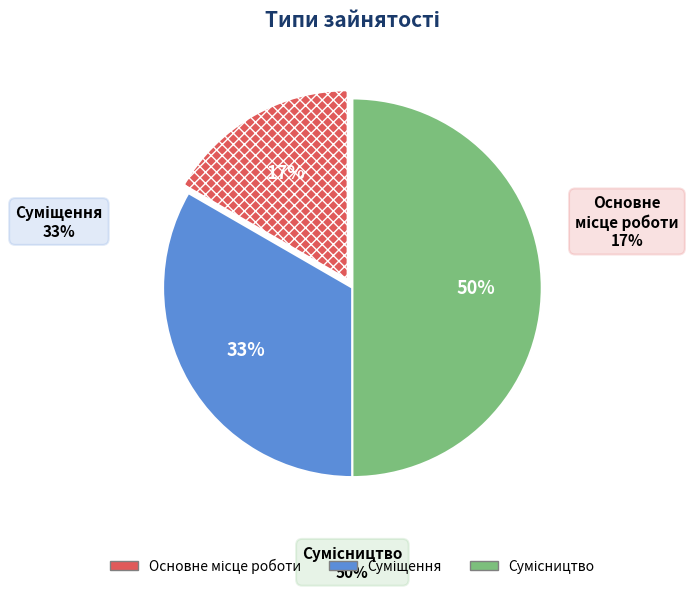

Is Сумісництво the majority of the pie?

No